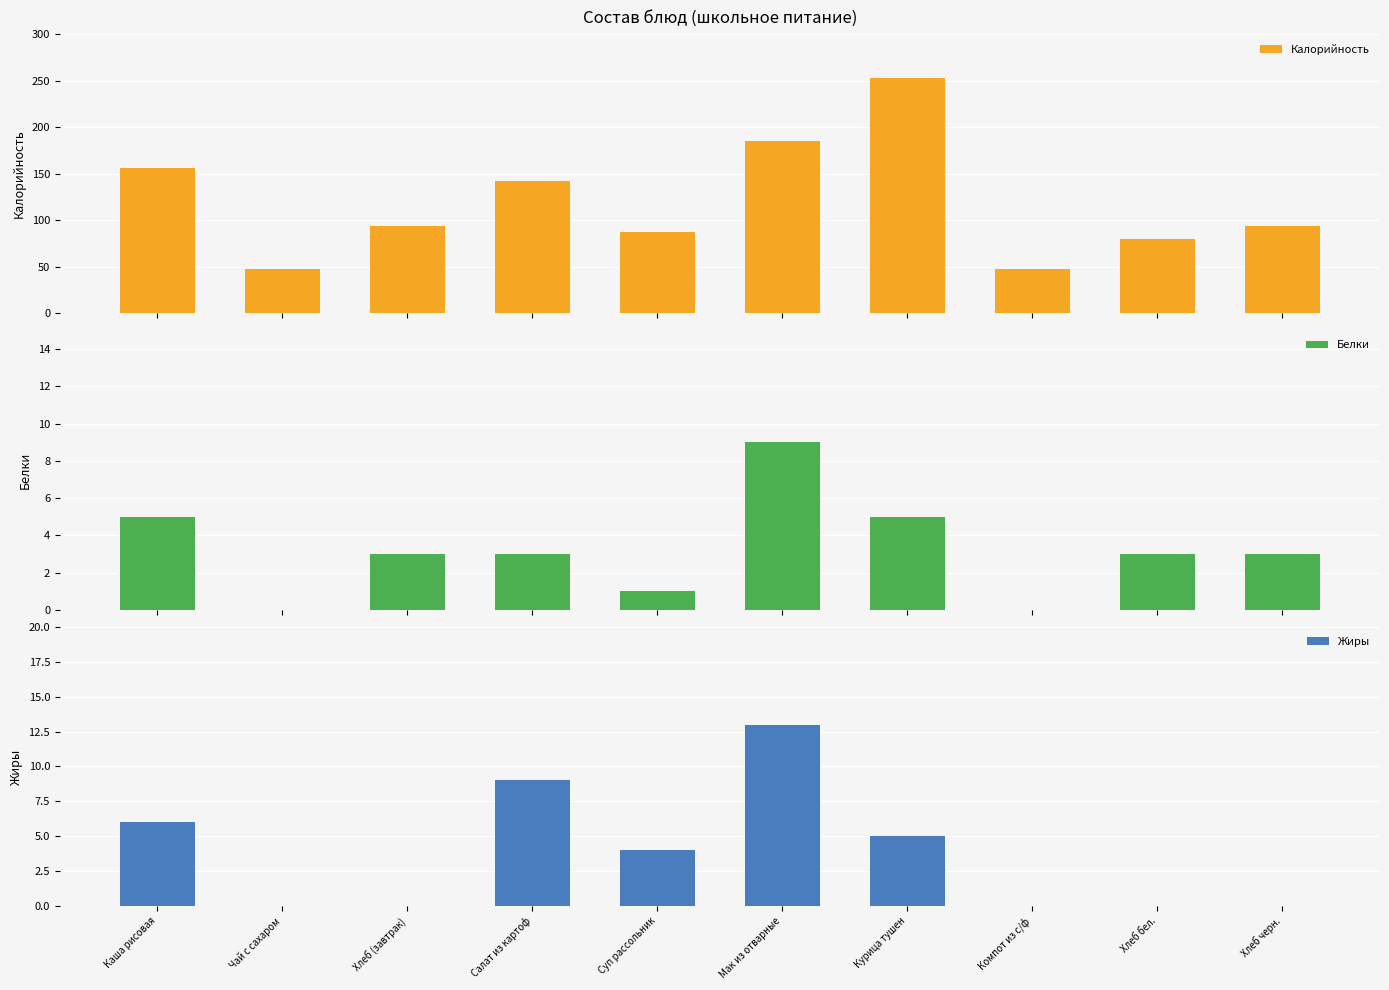

What is the value of the Жиры bar at the 5th from the left?

4